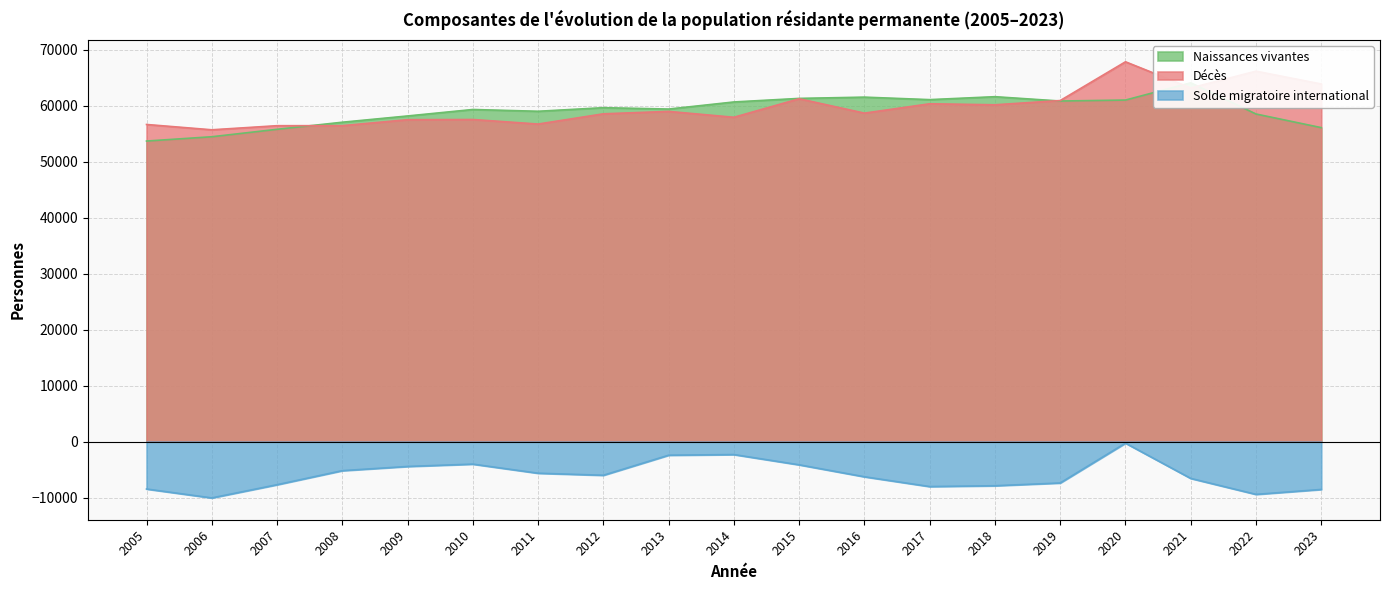

At which label does Naissances vivantes first exceed 59440?

2012